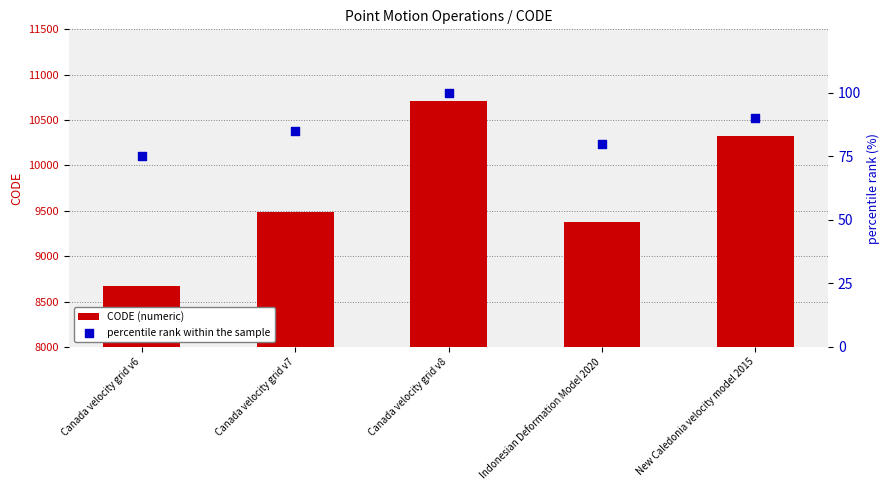

Which series has the largest total across all categories?

CODE (numeric)